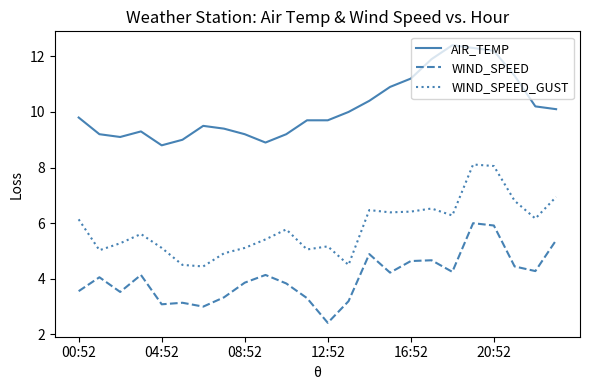

What are all the series names shown in the legend?

AIR_TEMP, WIND_SPEED, WIND_SPEED_GUST